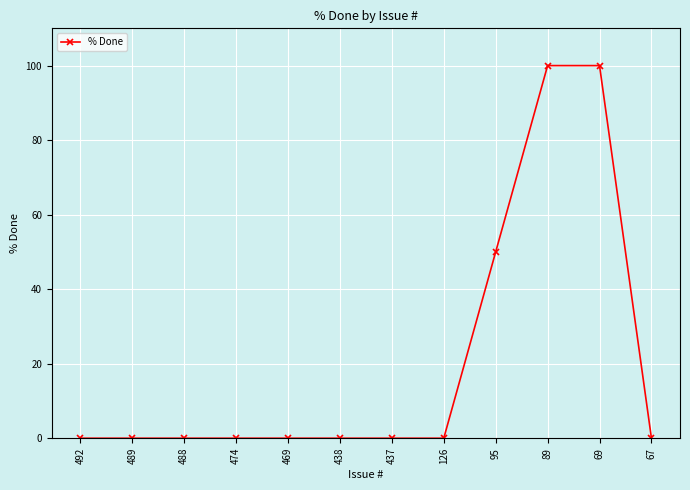

Reading left to right, list all the values displayed in this chart.

0	0	0	0	0	0	0	0	50	100	100	0